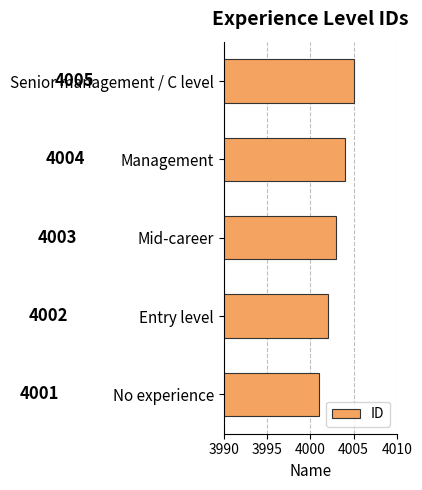

How many data points are less than 4003?

2